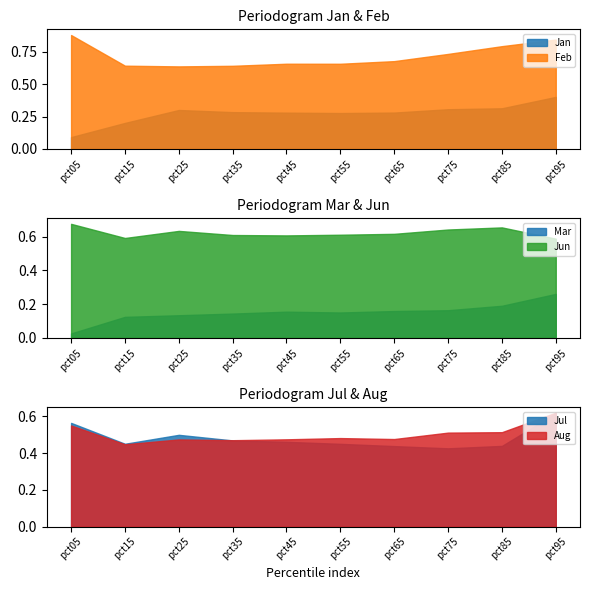

At which category does Jul reach its first local valley?

pct15